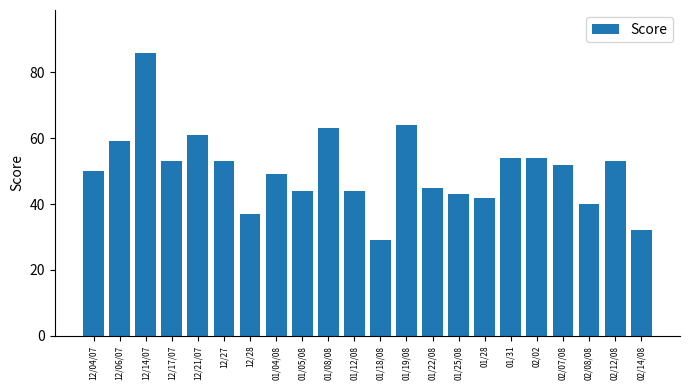

How many data points does each series have?

22